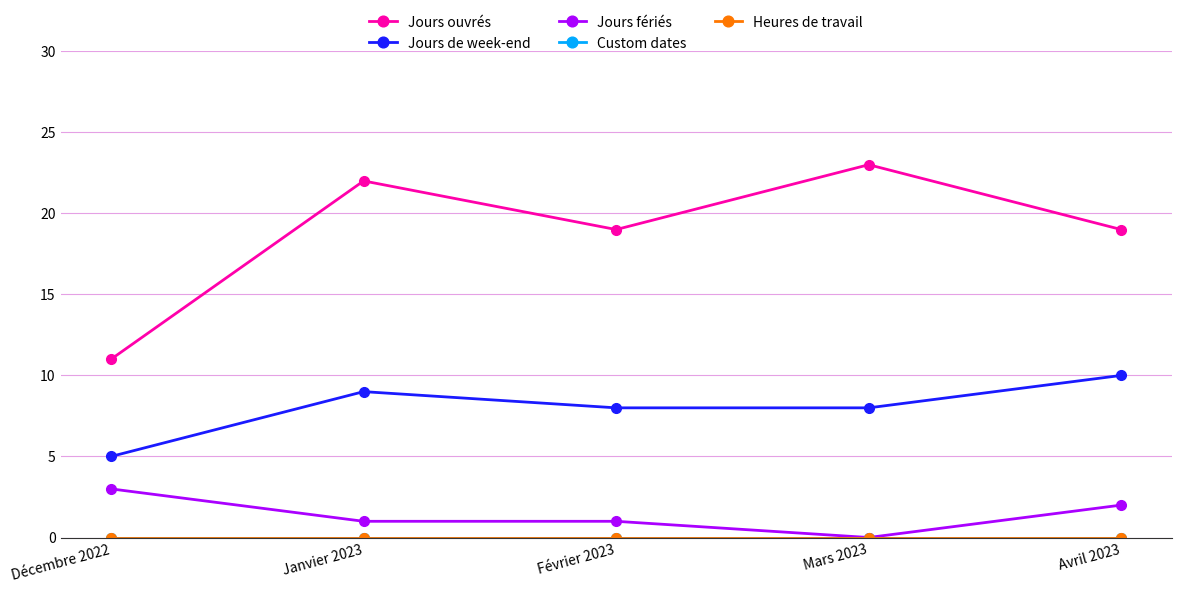

Is this an area chart (filled region under the line)?

No